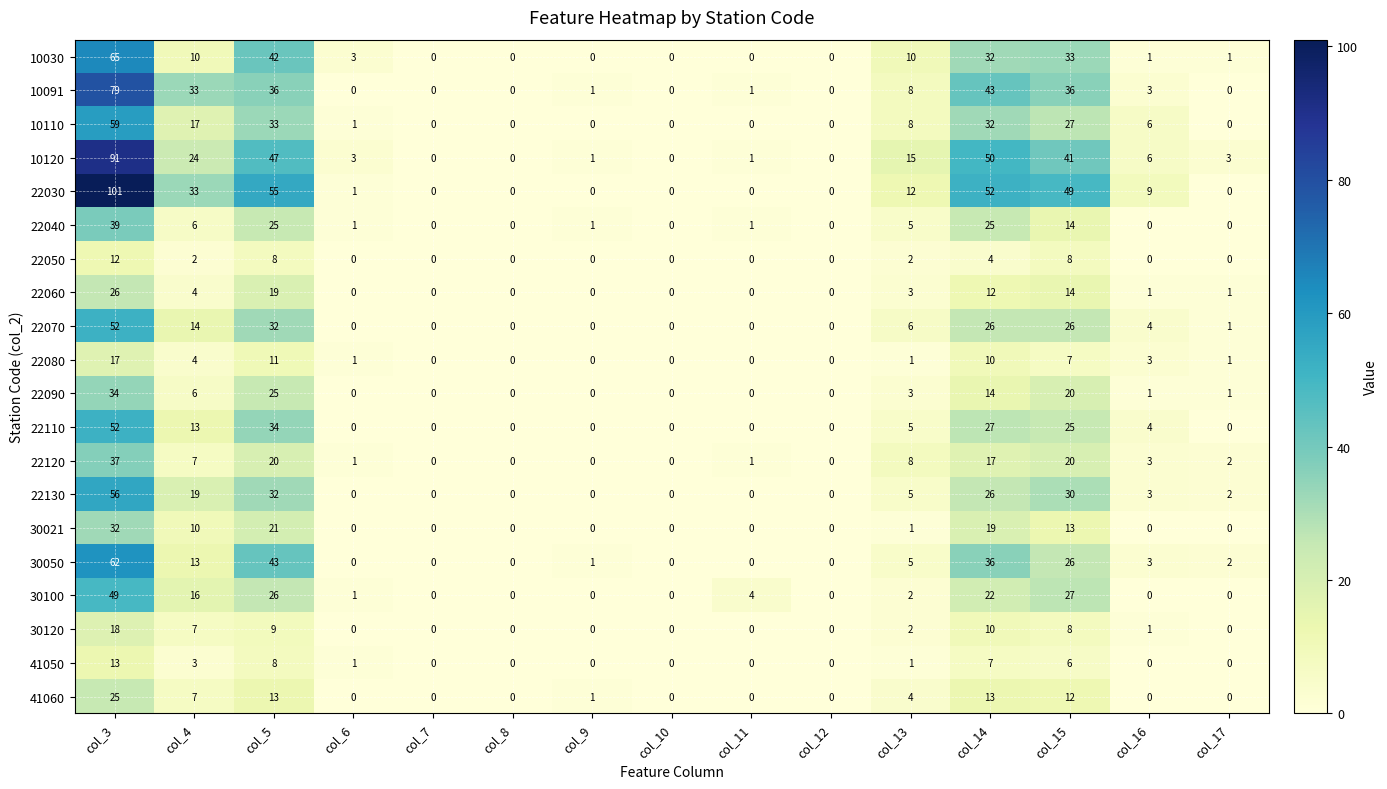

Where does the 10030 series first go above 1?

col_3